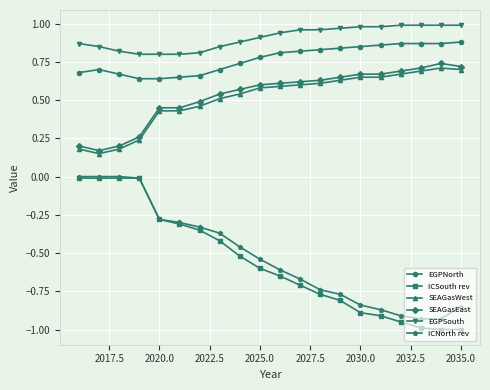

True or false: ICNorth rev and EGPSouth intersect in this chart.

False